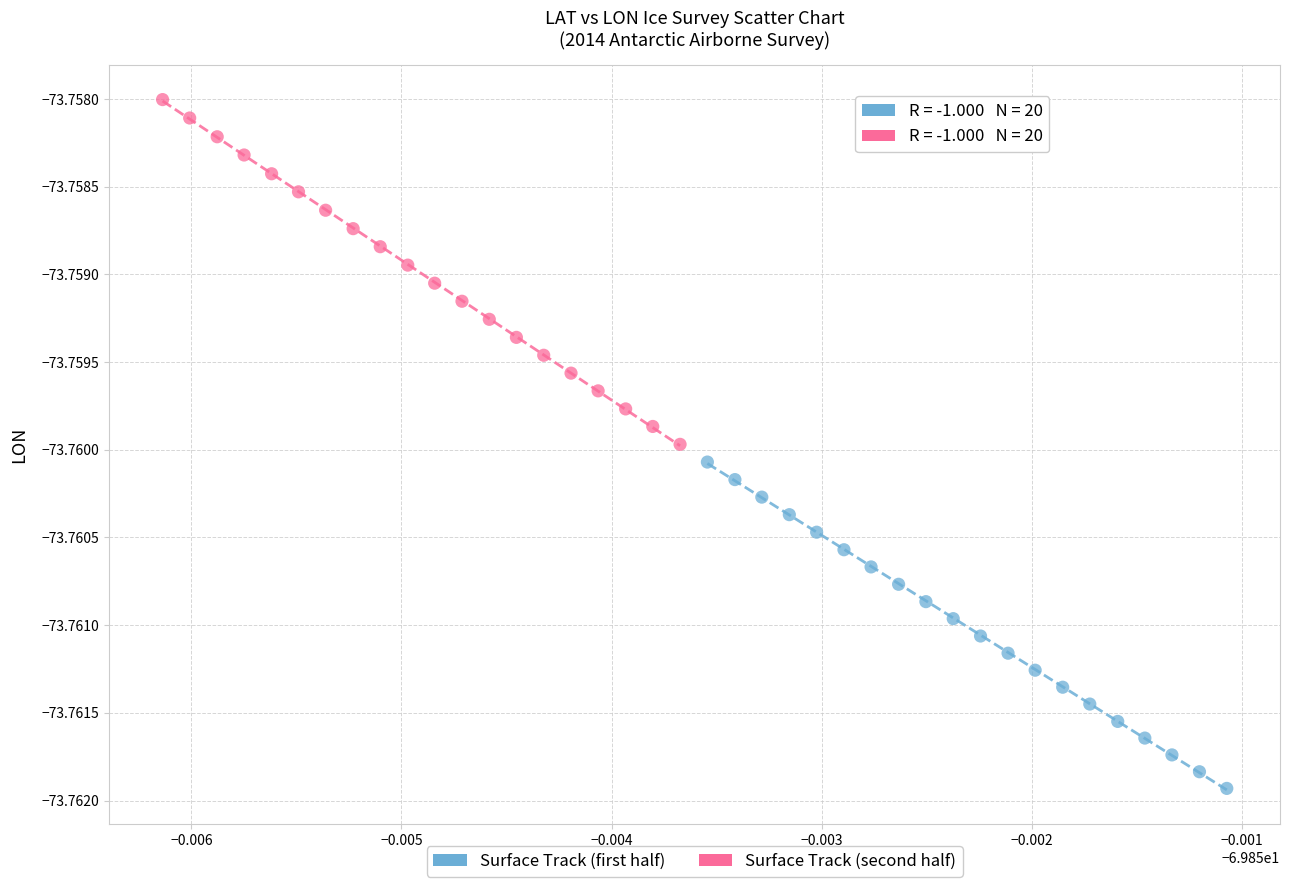

Which series contains the lowest Y value?

Surface Track (first half)